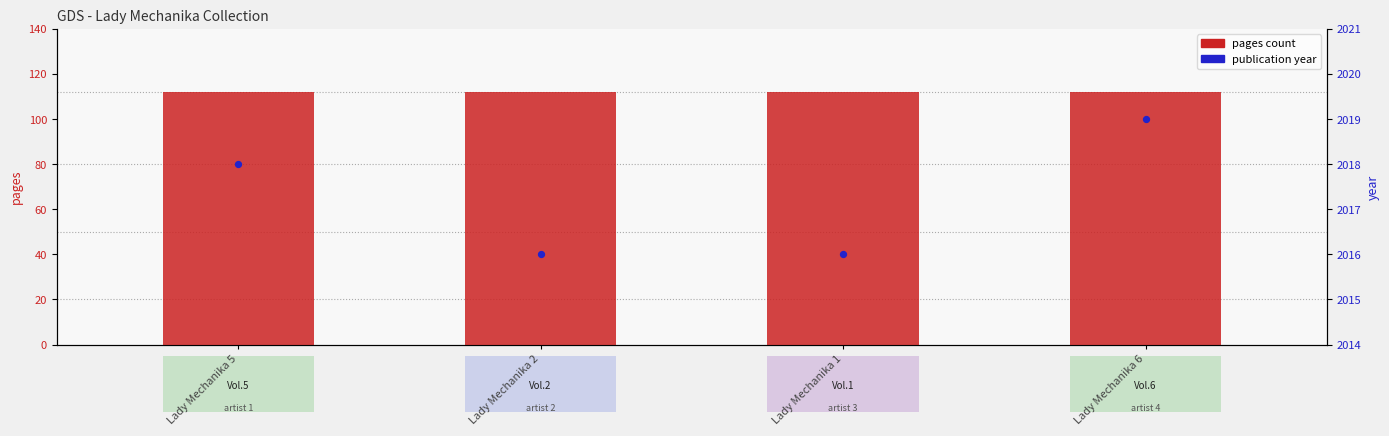

Is the value of year at Lady Mechanika 6 greater than the value of pages at Lady Mechanika 5?

Yes